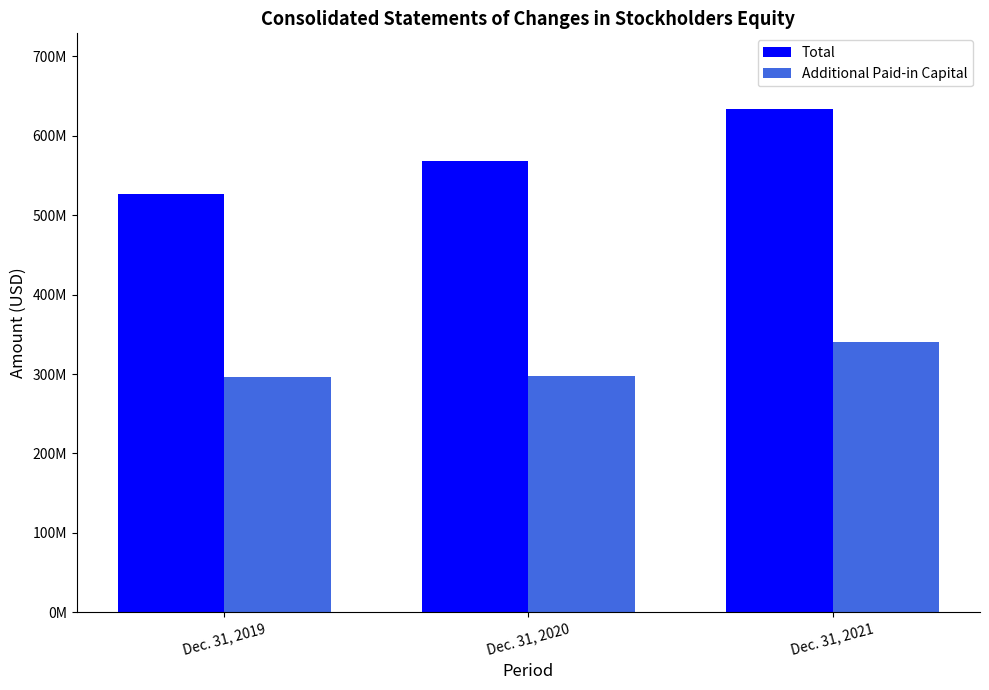

What are all the series names shown in the legend?

Total, Additional Paid-in Capital